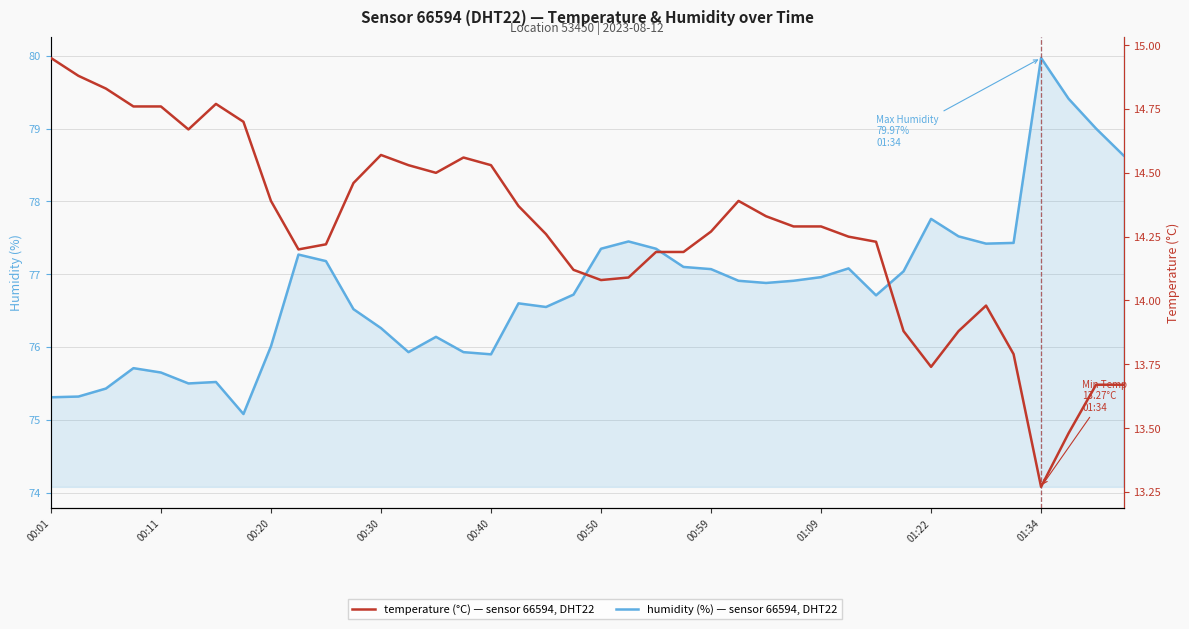

Which series has the largest total across all categories?

humidity